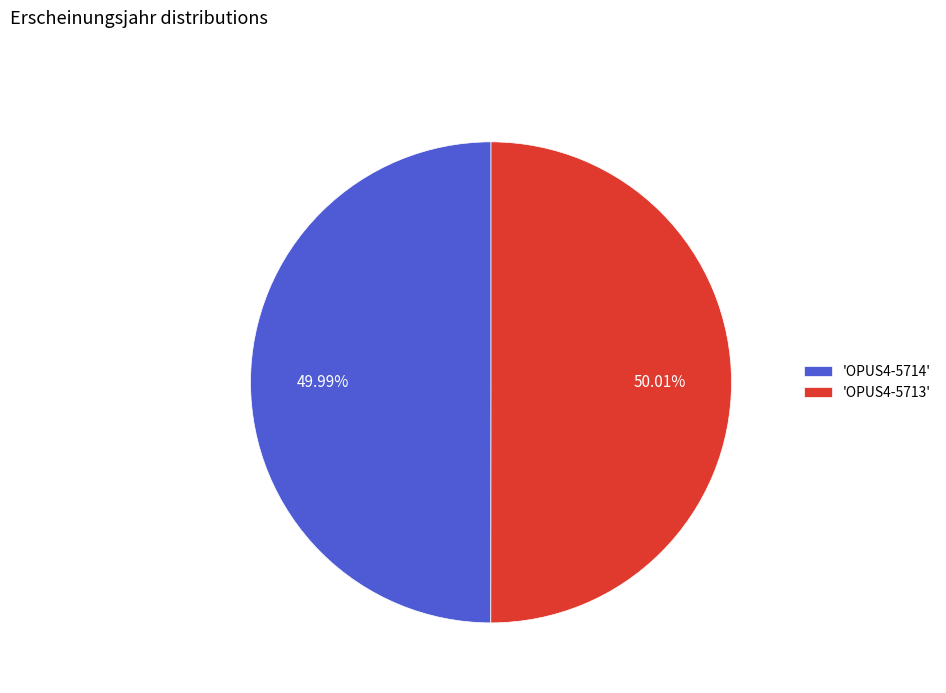

Is the sum of 'OPUS4-5714' and 'OPUS4-5713' greater than half?

Yes